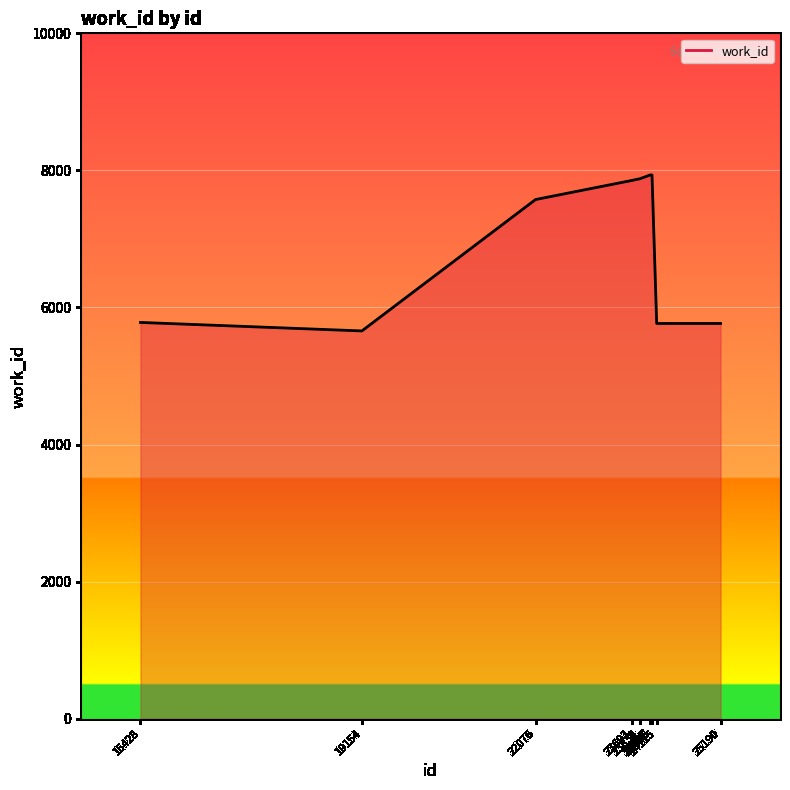

What is the smallest value displayed?

5658